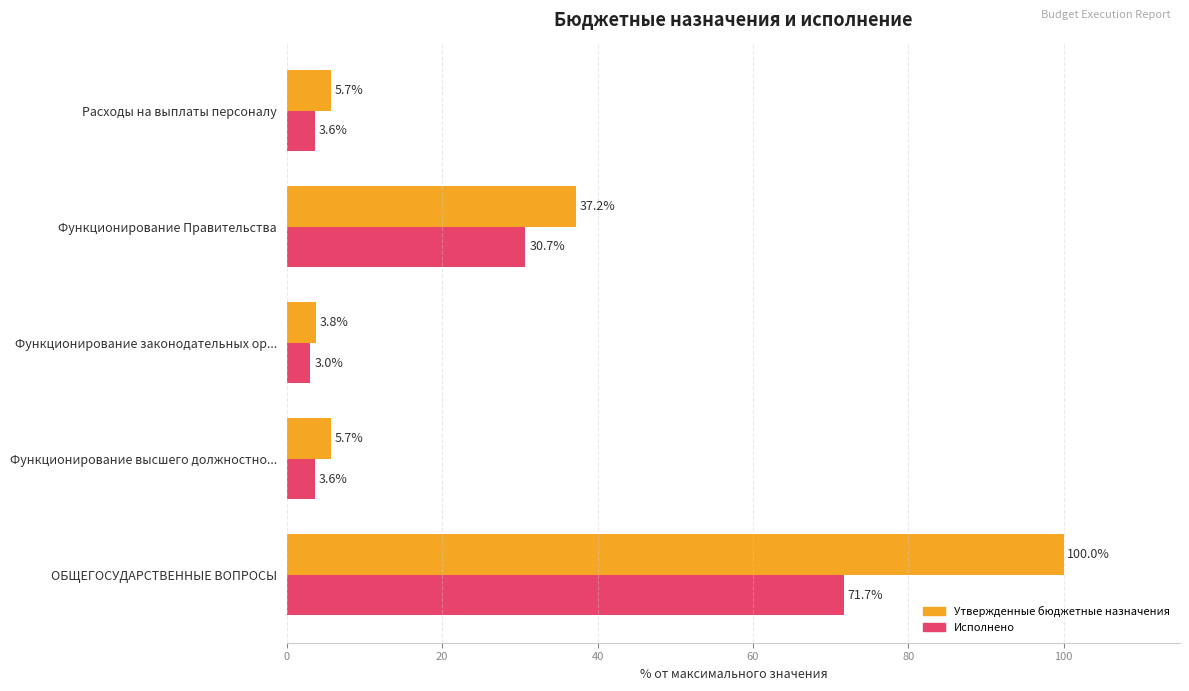

Which series has the largest range (max minus min)?

Утвержденные бюджетные назначения